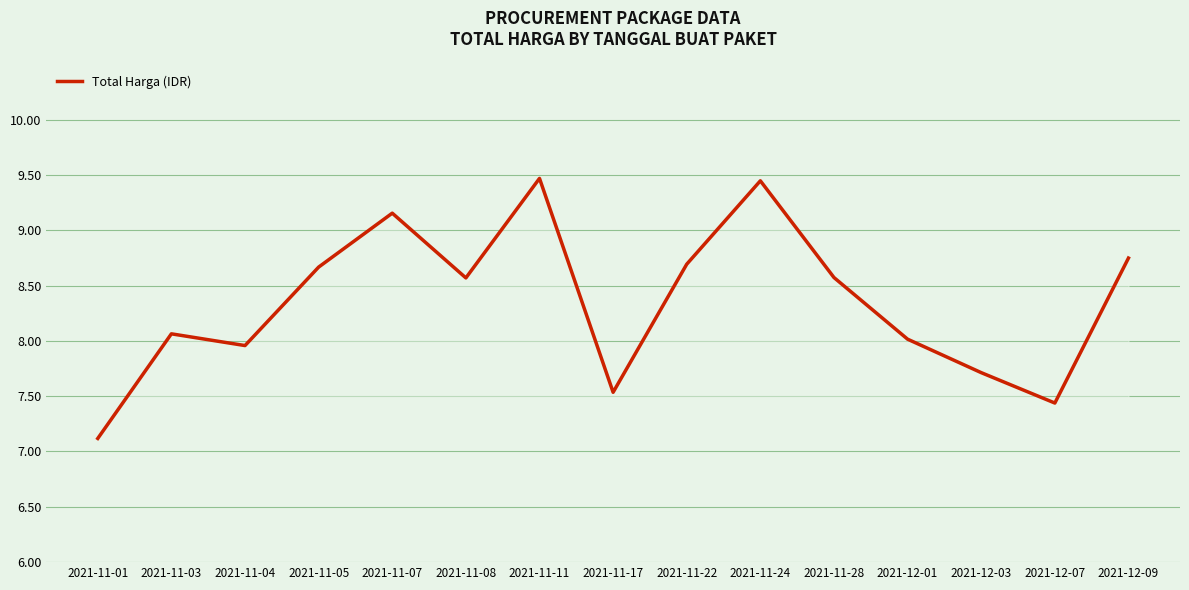

Read the value at 2021-12-03.

7.7